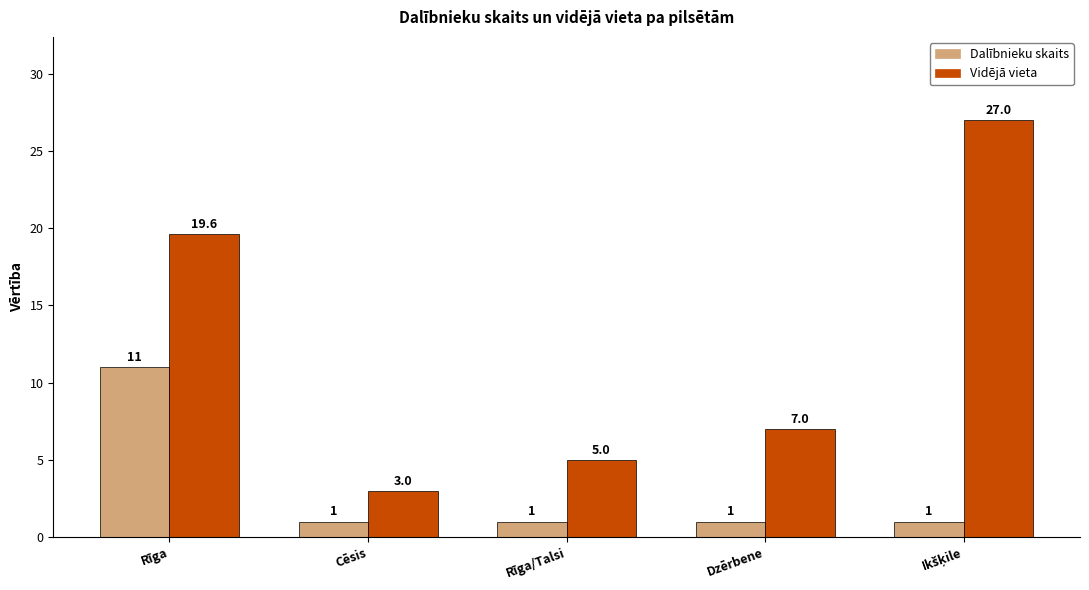

Rank the series by their maximum value, from lowest to highest.

Dalībnieku skaits, Vidējā vieta